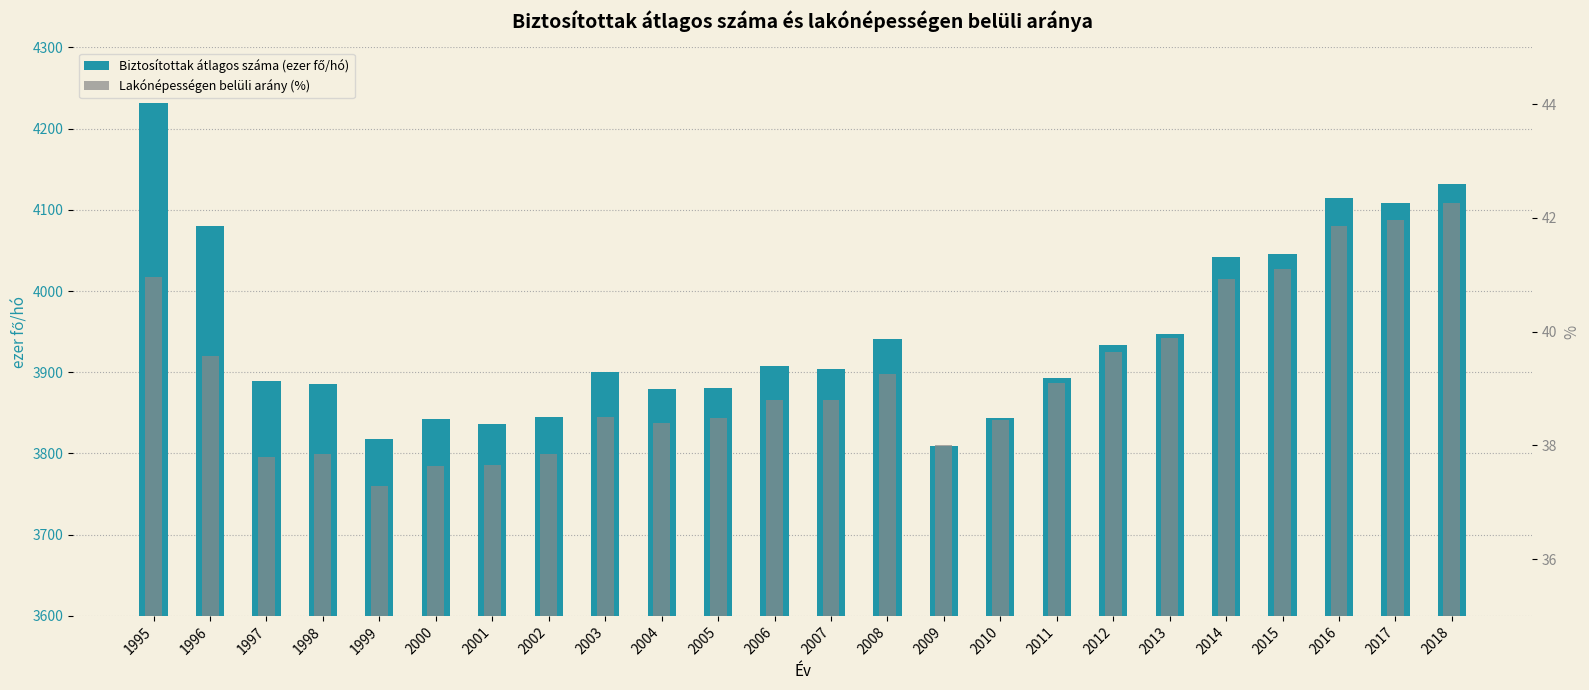

Which series changed the most between 1999 and 2013?

Biztosítottak átlagos száma (ezer fő/hó)